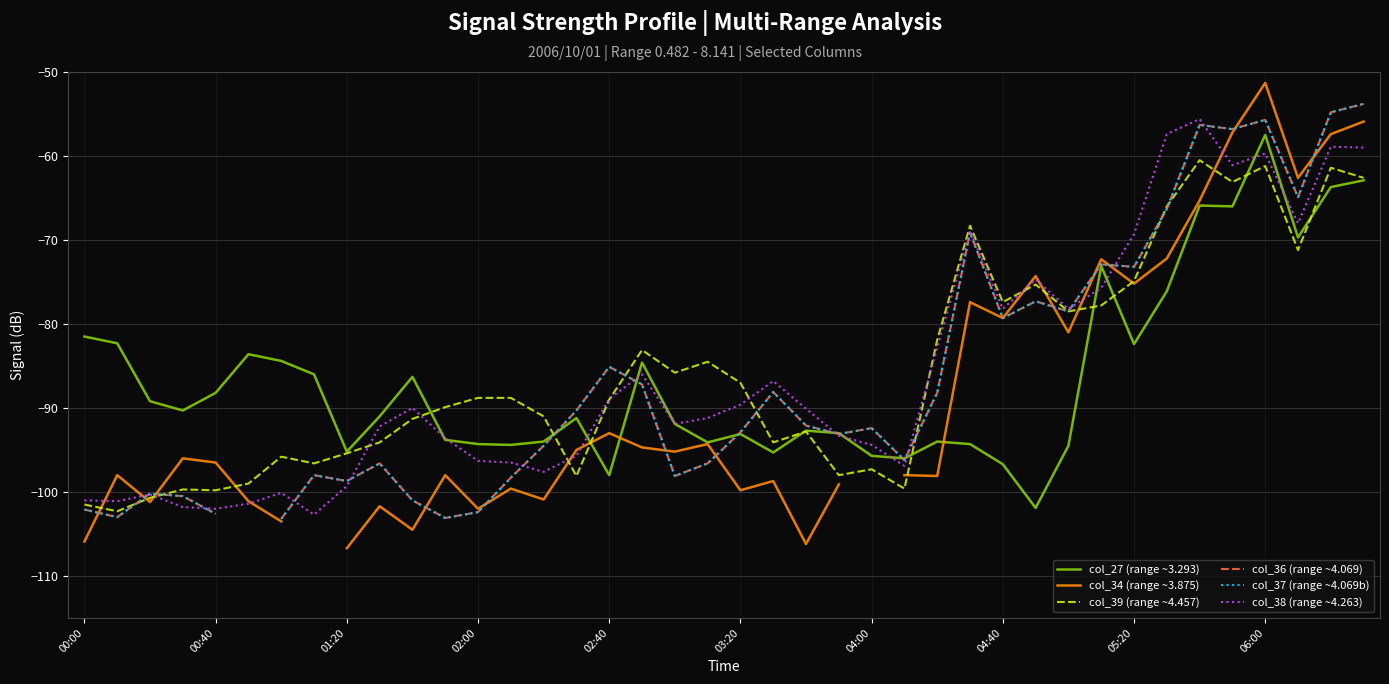

Is it true that col_27 (range ~3.293) equals -35.6 at 00:40?

False